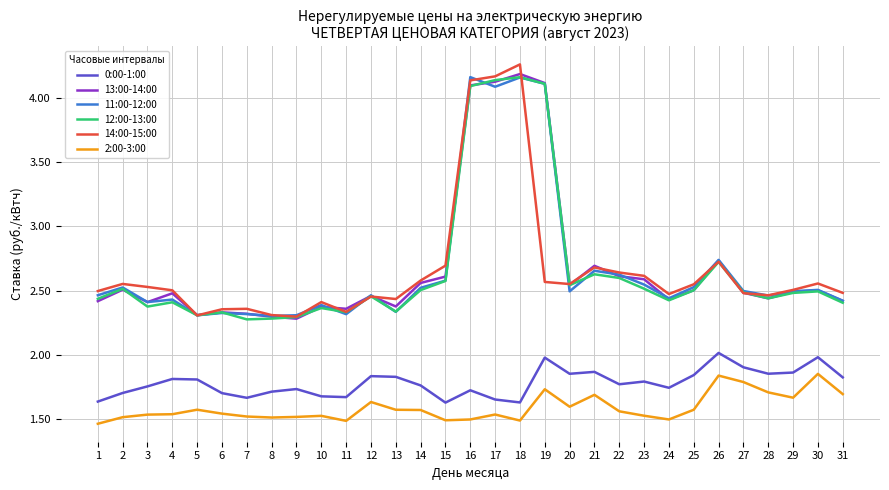

Between 6 and 16, which series saw the biggest shift?

11:00-12:00